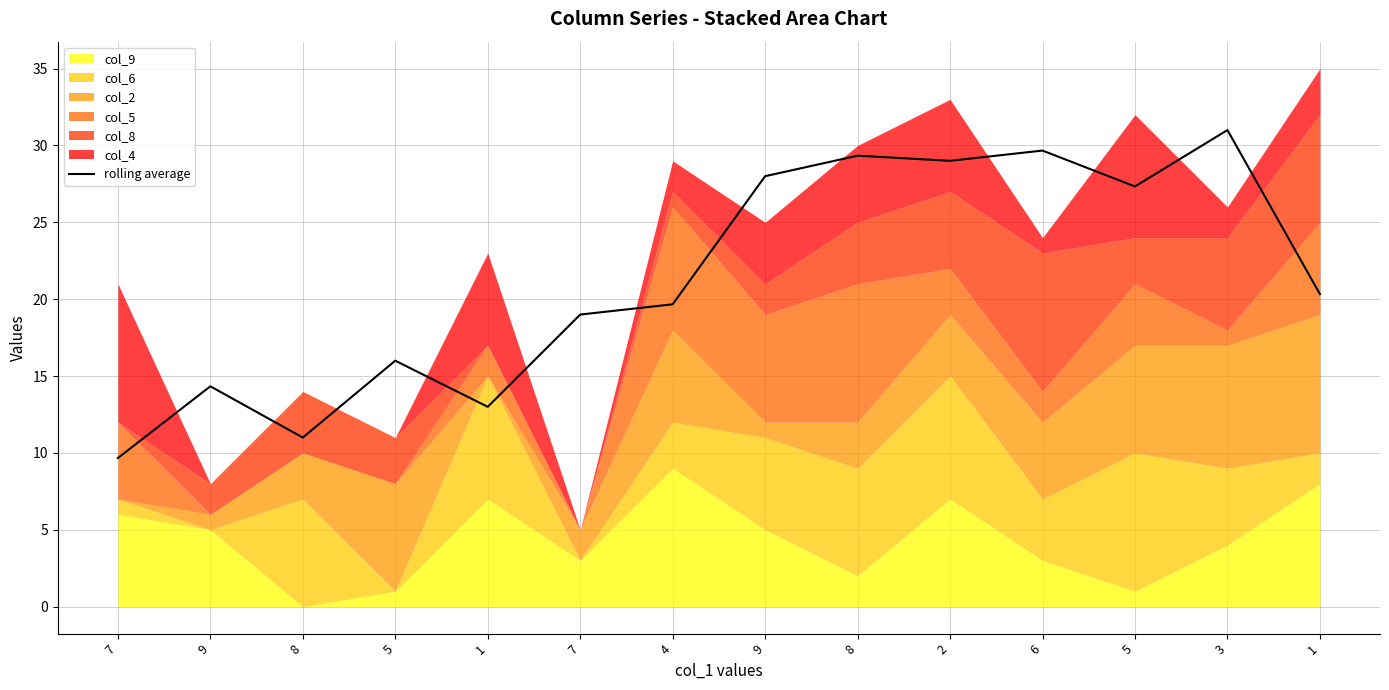

How many values exceed 20?

7